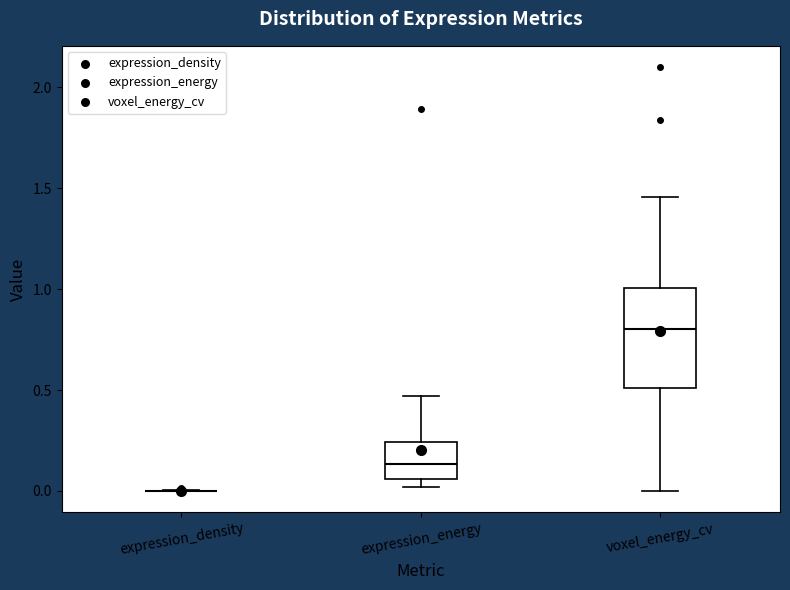

Reading left to right, transcribe this box plot: for each box, give where its median line is, the range the box spans, and where its two whiskers end, as read against the y-axis. The values are not printed on the chart, so give them approximately, as read against the axis.

expression_density: box collapsed to a line at 0.00, whiskers 0.00 to 0.00
expression_energy: median 0.15, box 0.05 to 0.25, whiskers 0.00 to 0.45
voxel_energy_cv: median 0.80, box 0.50 to 1.00, whiskers 0.00 to 1.45